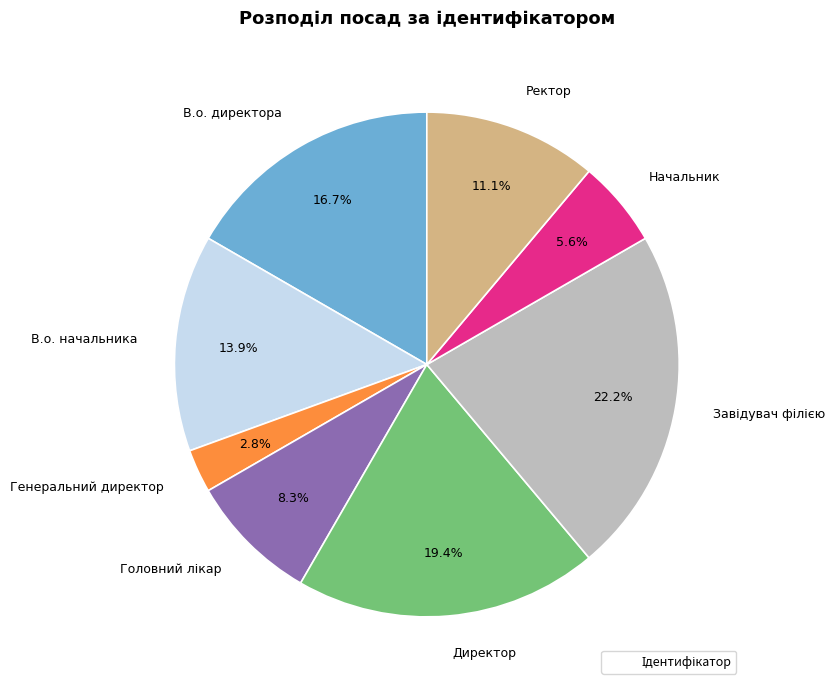

Is Генеральний директор the majority of the pie?

No